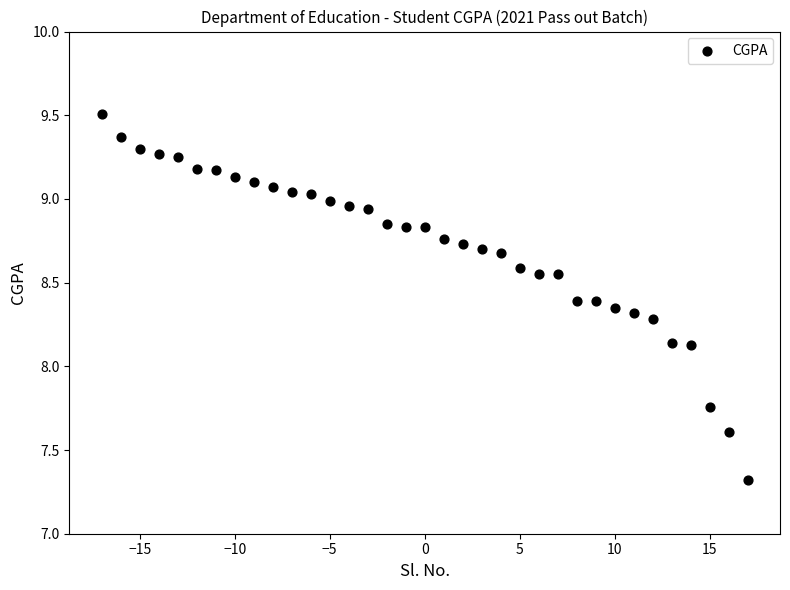

What is the range of X values (max minus min)?

34.0